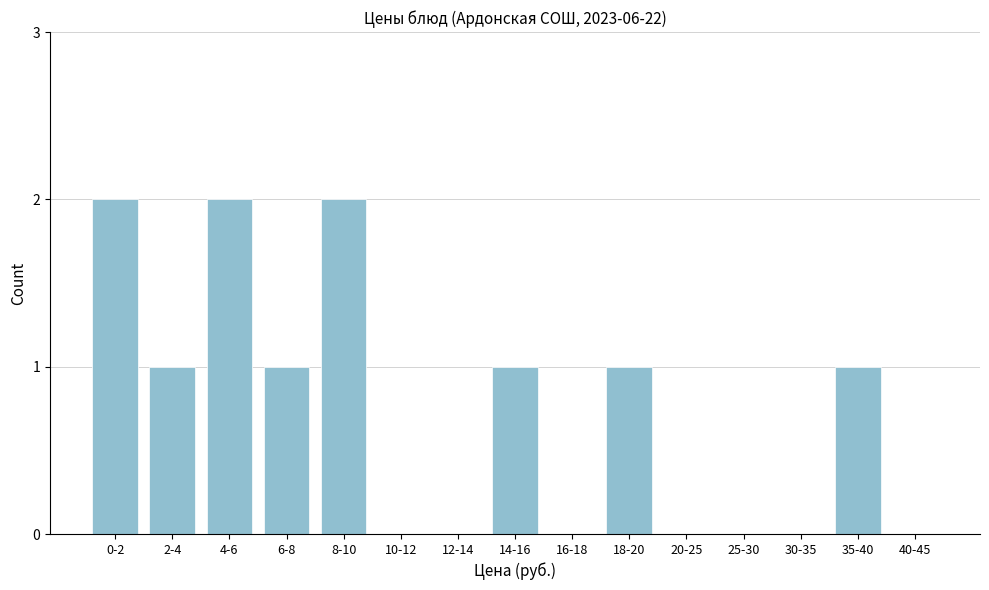

Reading left to right, what are all the values shown in this chart?

0-2=2	2-4=1	4-6=2	6-8=1	8-10=2	10-12=0	12-14=0	14-16=1	16-18=0	18-20=1	20-25=0	25-30=0	30-35=0	35-40=1	40-45=0